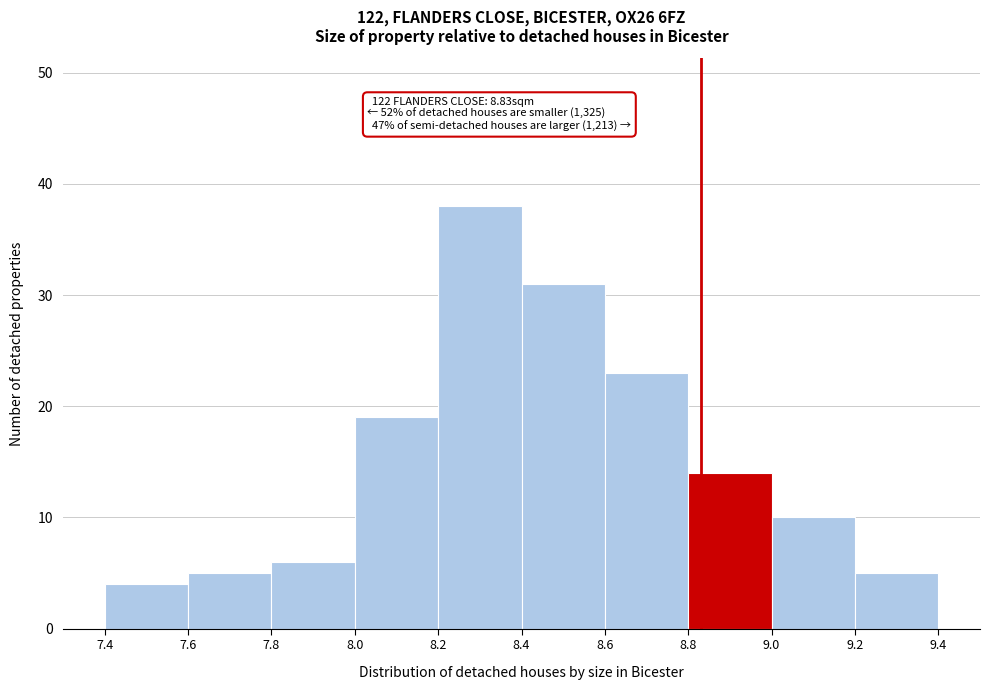

Over which range of the x-axis is the bar tallest?

8.2 to 8.4